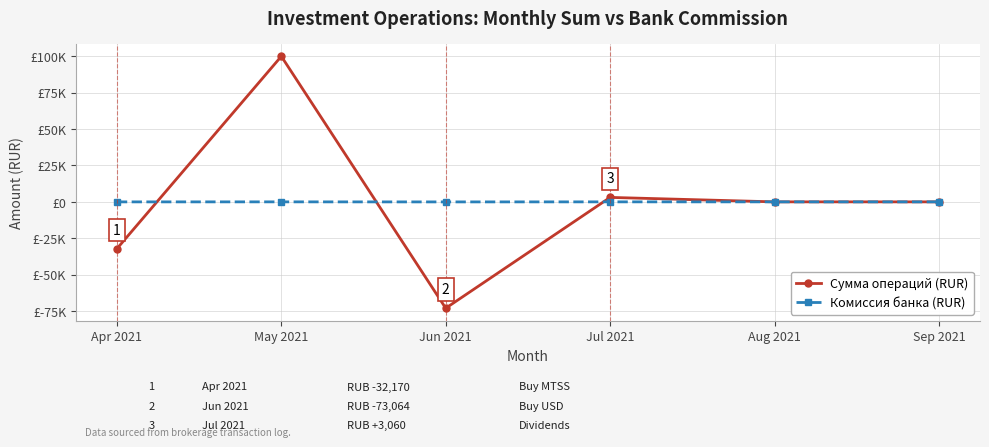

What is the difference between the maximum and second lowest values in the Сумма операций (RUR) series?

132170.0